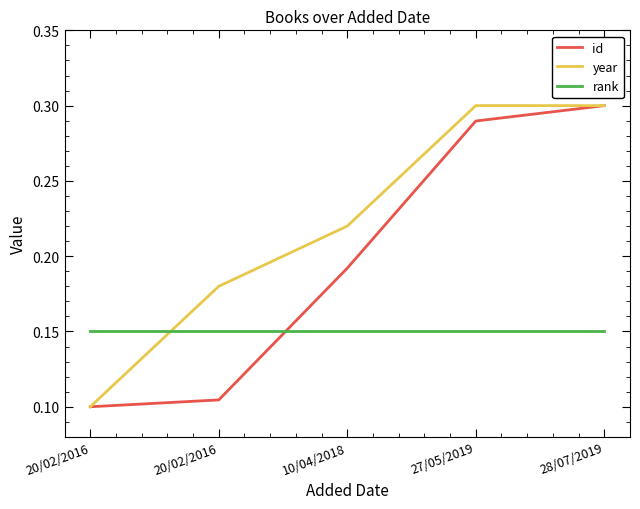

What are all the series names shown in the legend?

id, year, rank